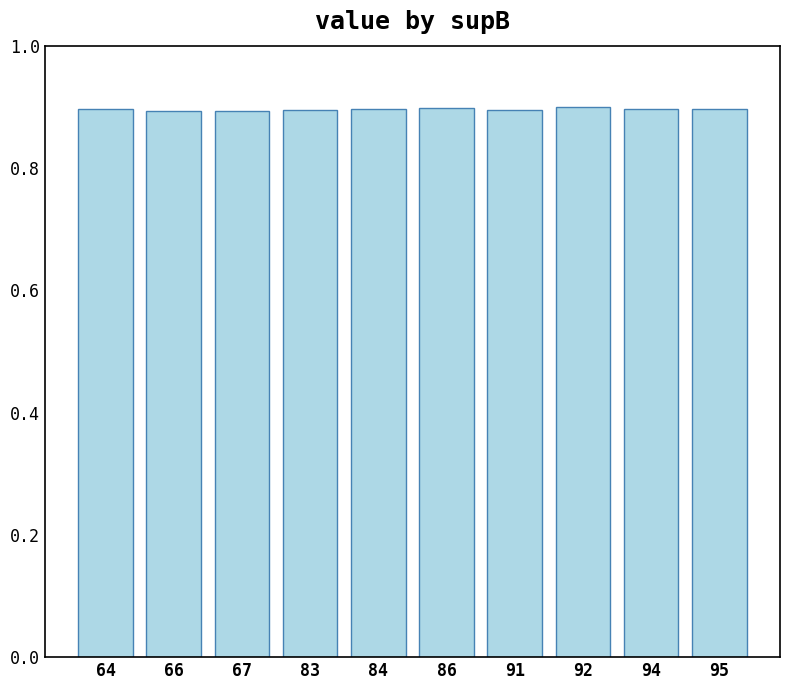

What is the greatest value displayed?

0.9